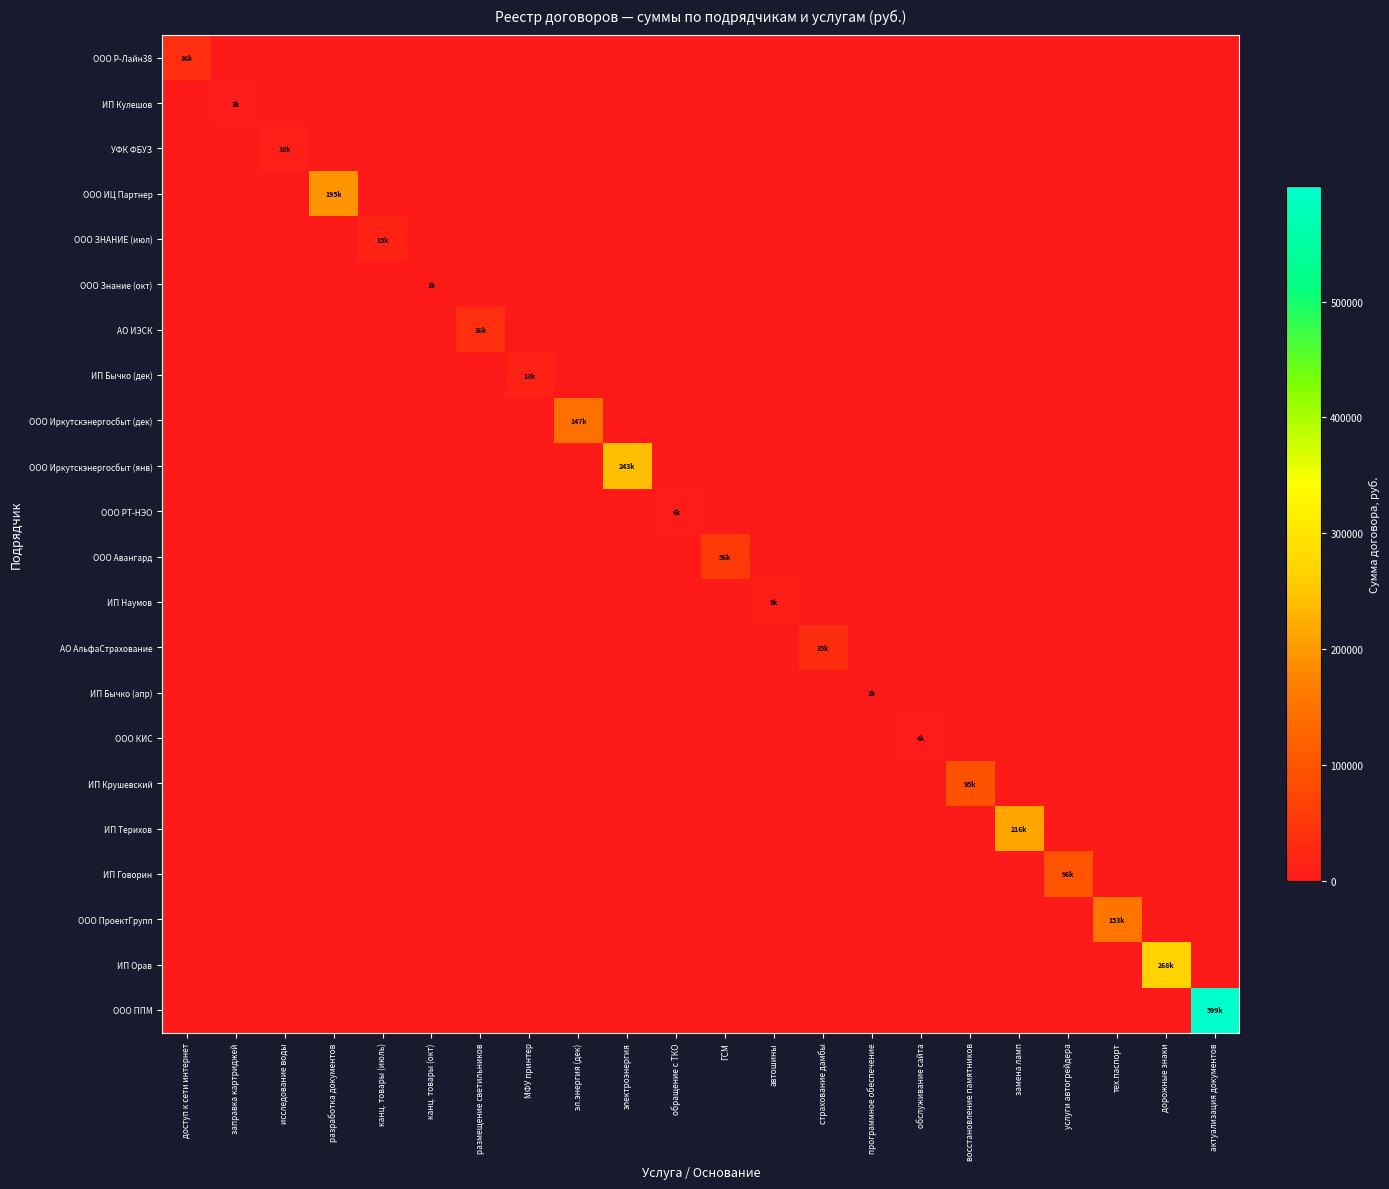

At which category does the chart reach its peak across all series?

актуализация документов